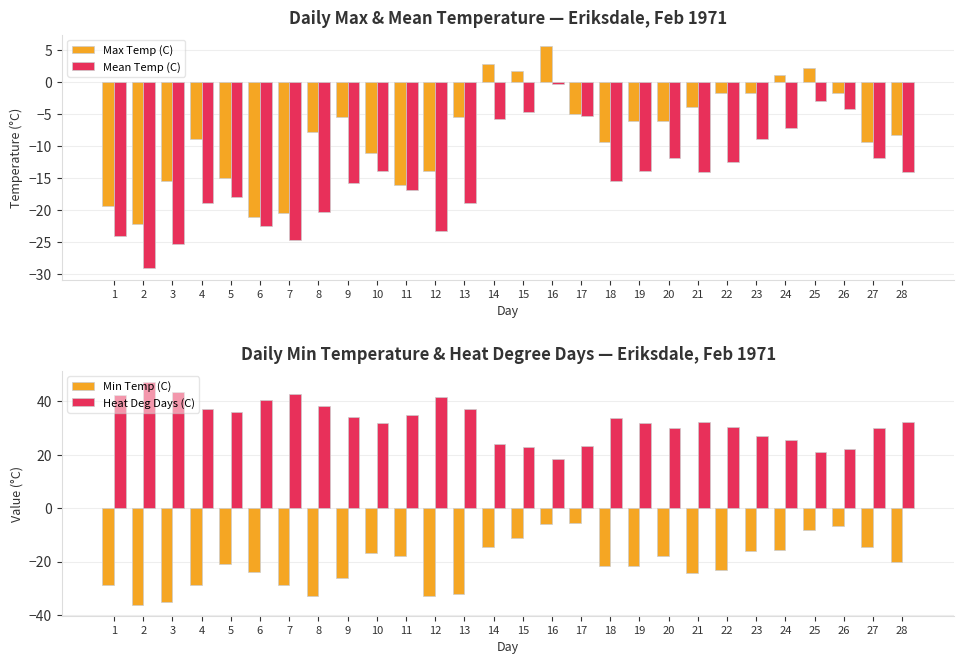

At 23, list the series in order from smallest to largest.

Min Temp (C), Mean Temp (C), Max Temp (C), Heat Deg Days (C)